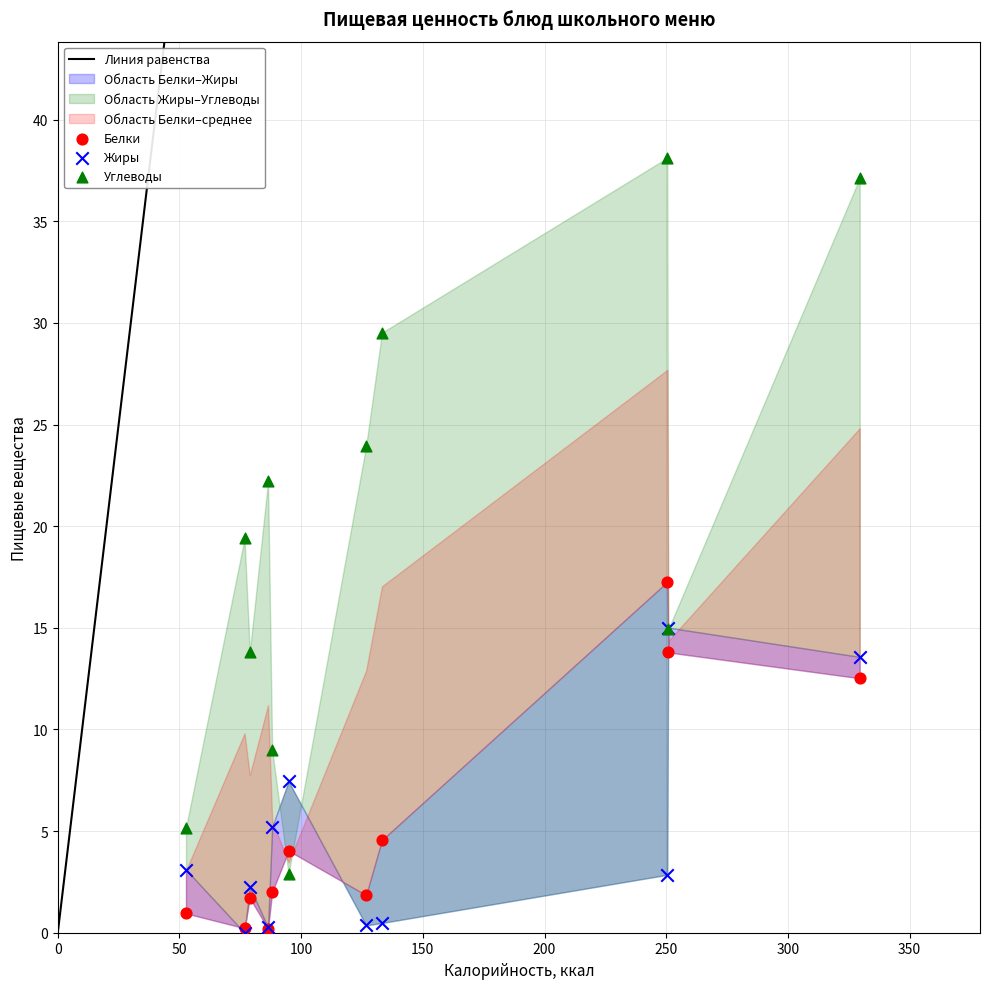

In the Белки series, what Y value is closest to 8?

4.6